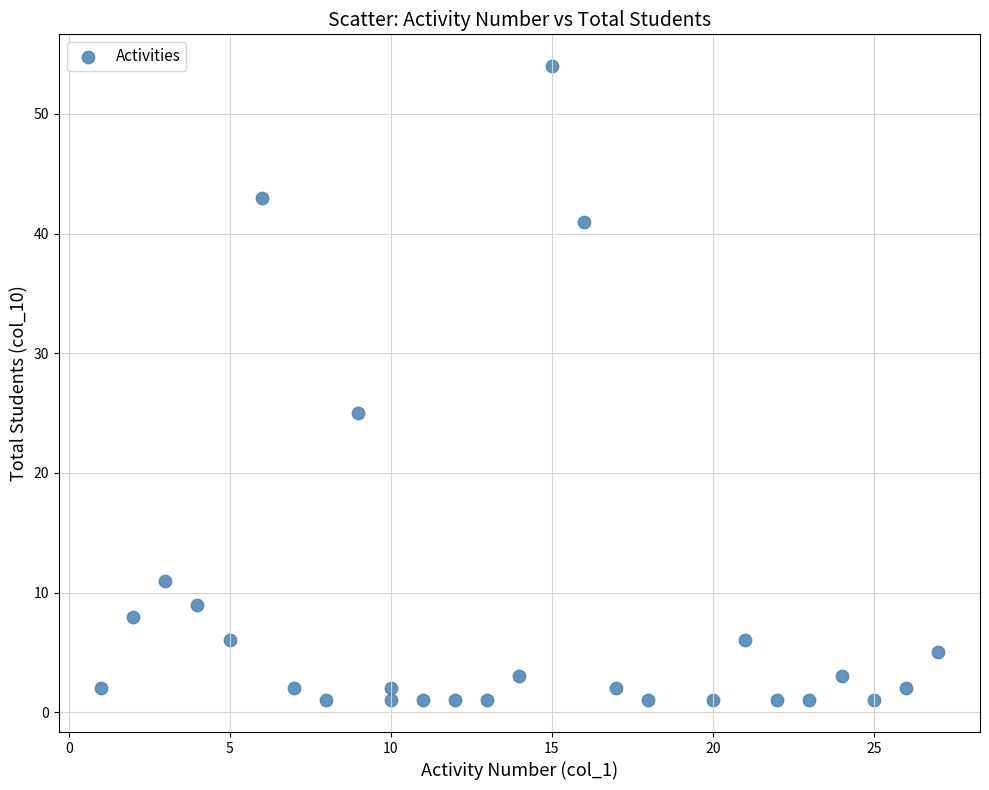

What Y value in the scatter plot is closest to 27?

25